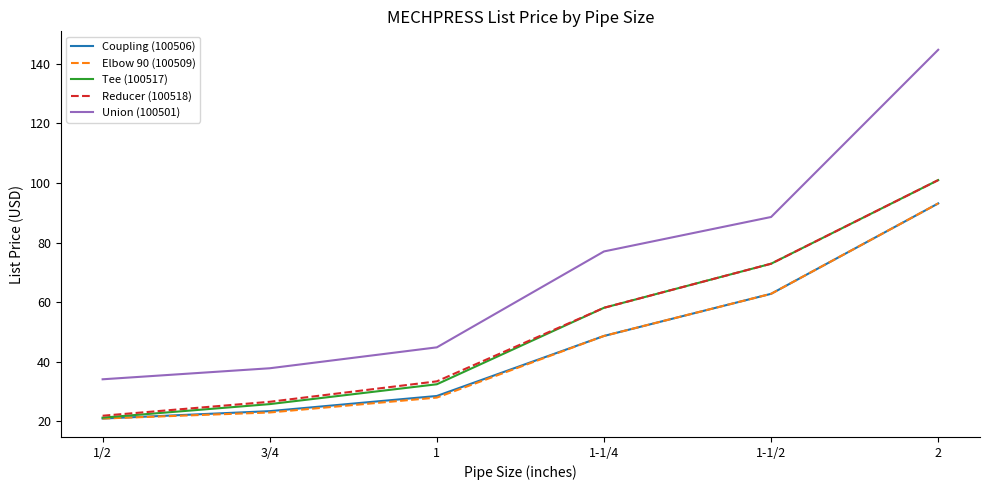

What is the difference between the highest and lowest values at 1/2?

13.2